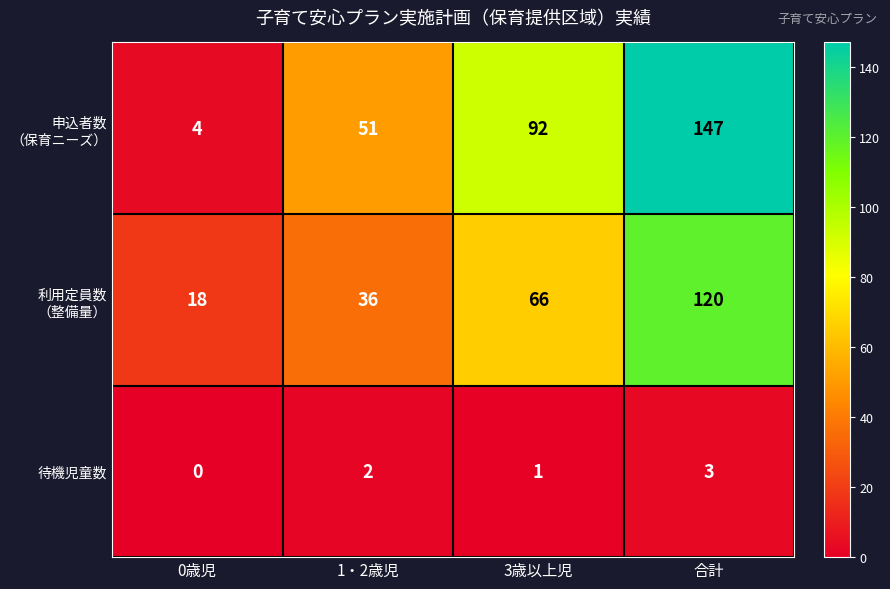

At which category is the sum across all series the highest?

合計